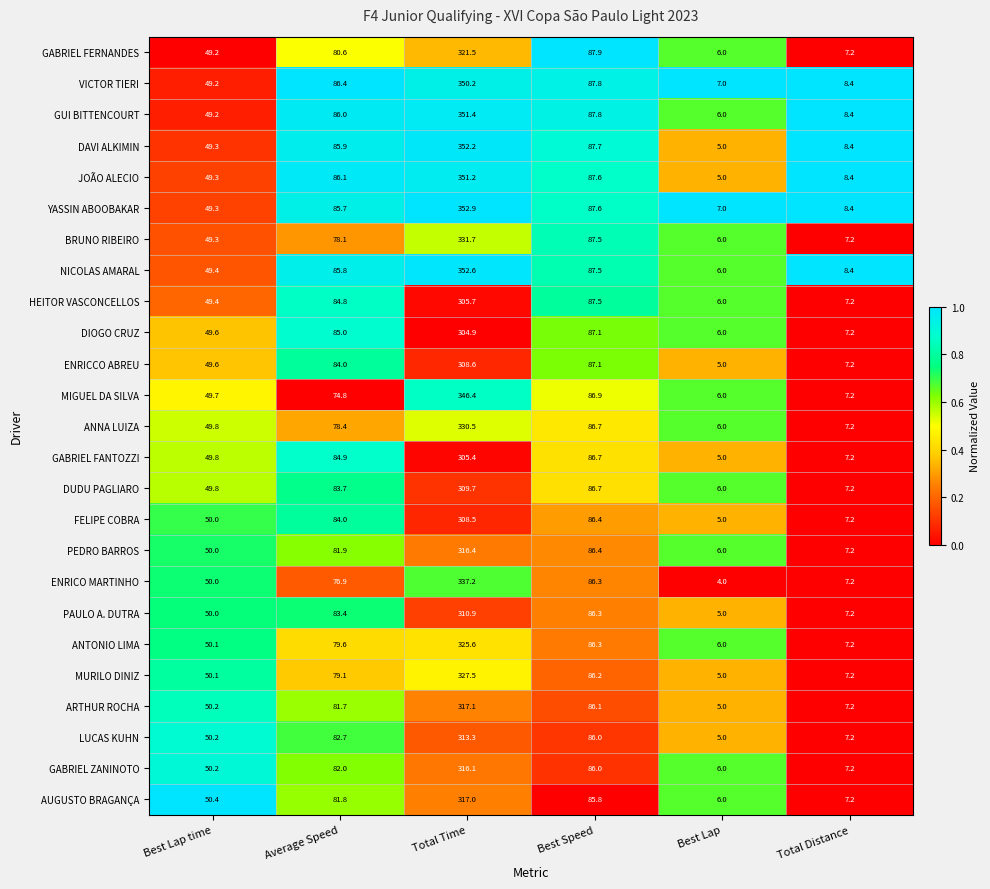

Is it true that ENRICCO ABREU equals 7.2 at Total Distance?

True